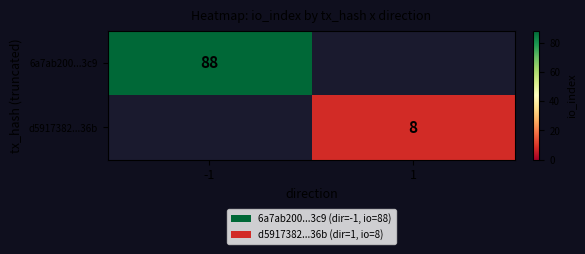

True or false: 6a7ab200...3c9 has a value of 41 at -1.

False